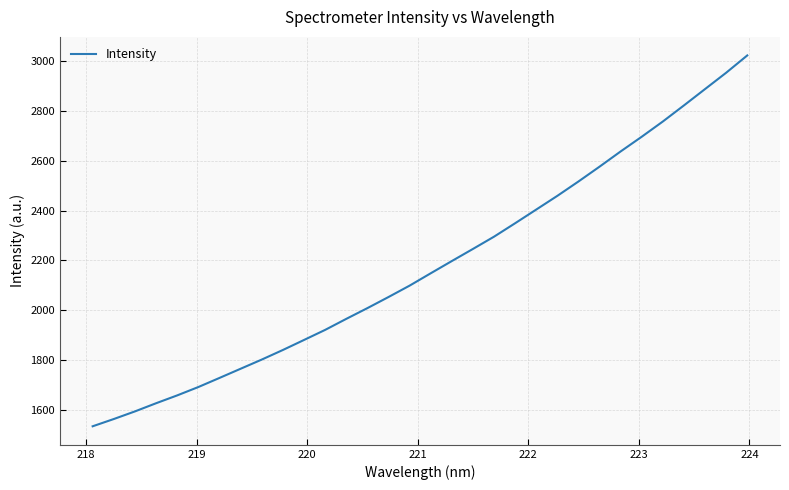

What is the greatest value displayed?

3021.5